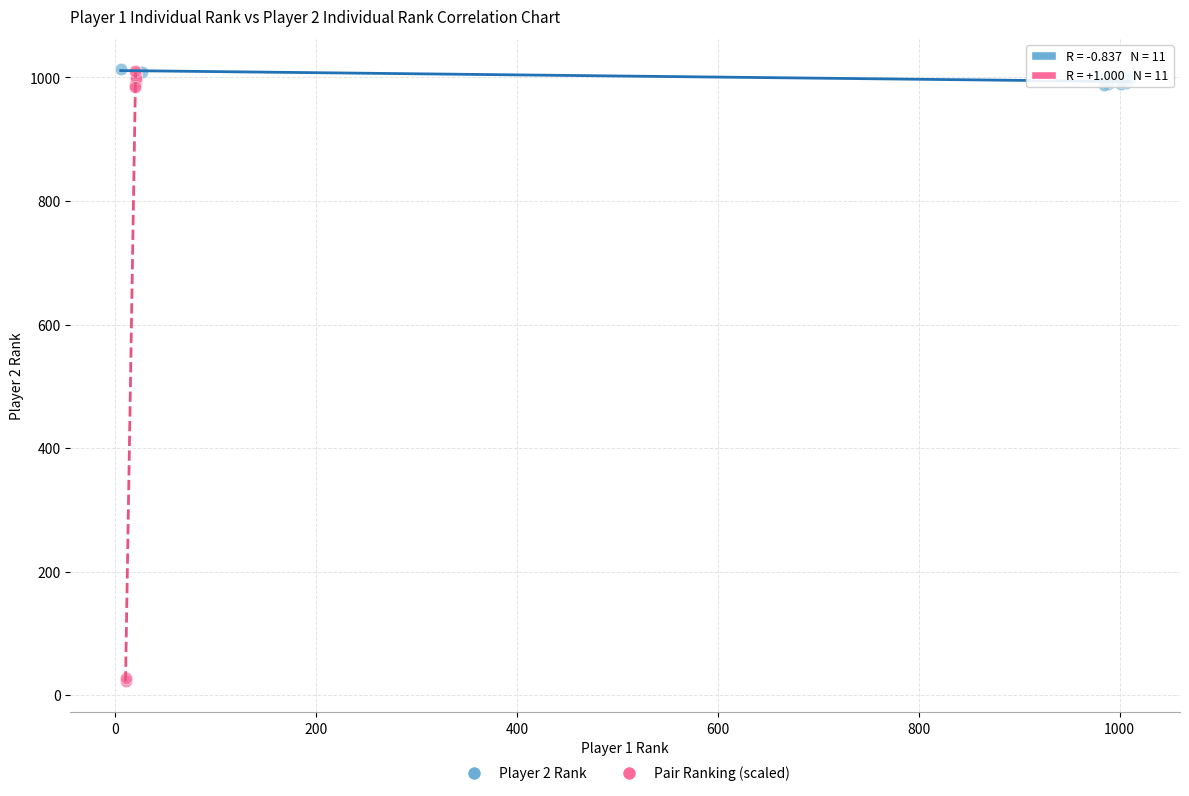

What are all the series names shown in the legend?

Player 2 Rank, Pair Ranking (scaled)